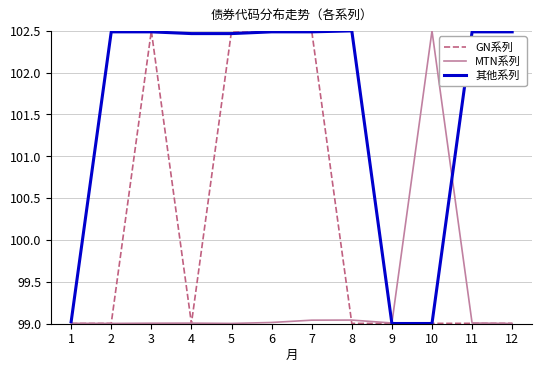

What is the sum of the MTN系列 values at 1 and 11?

198.0